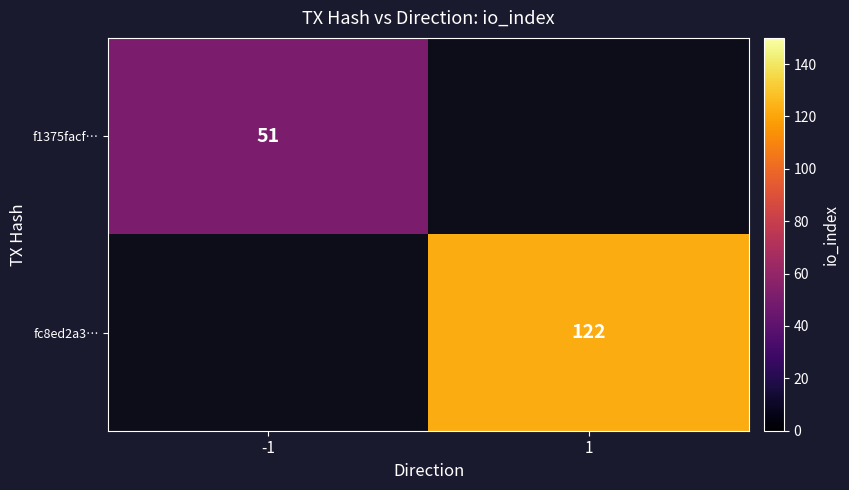

True or false: fc8ed2a3… has a value of 122 at 1.

True